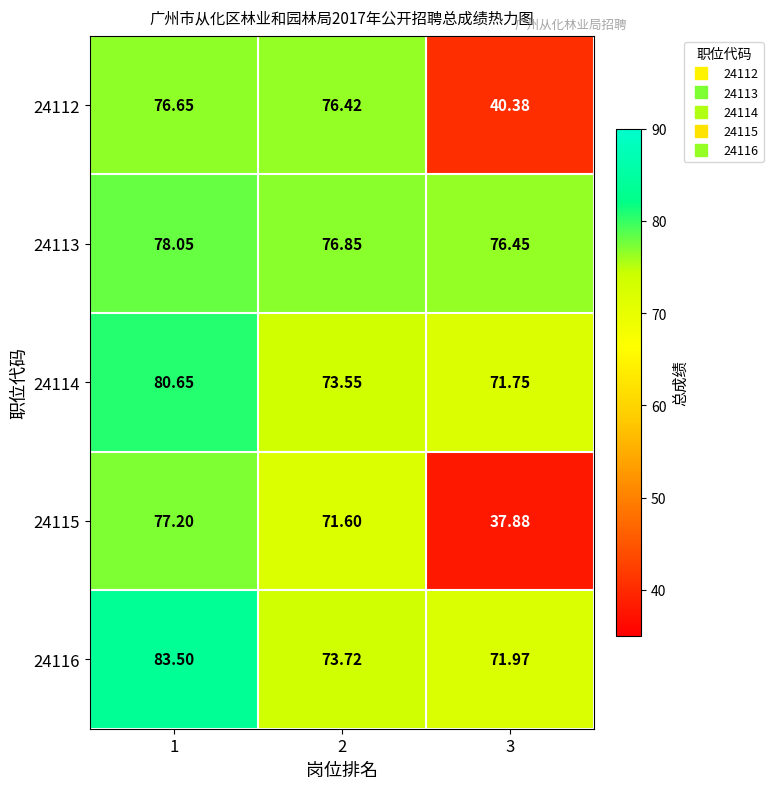

Is the value of 24113 at 1 greater than the value of 24115 at 3?

Yes